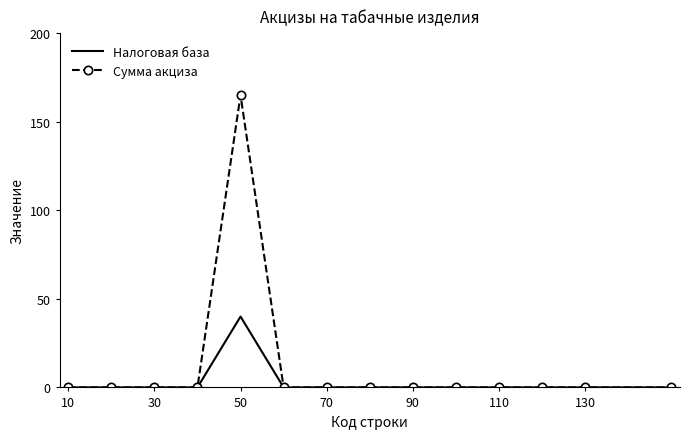

Rank the series by their maximum value, from lowest to highest.

Налоговая база, Сумма акциза